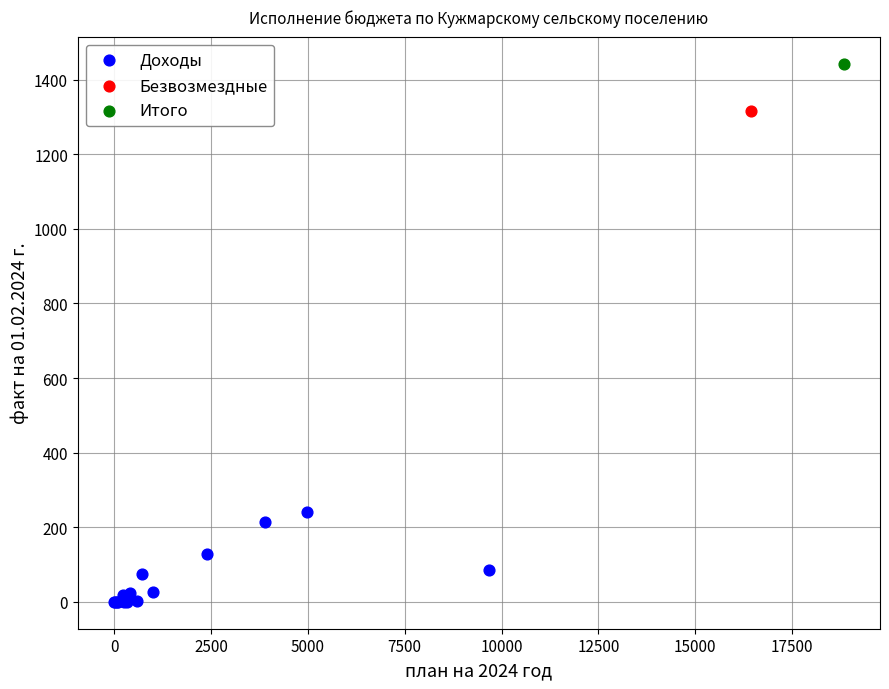

What are all the series names shown in the legend?

Доходы, Безвозмездные, Итого